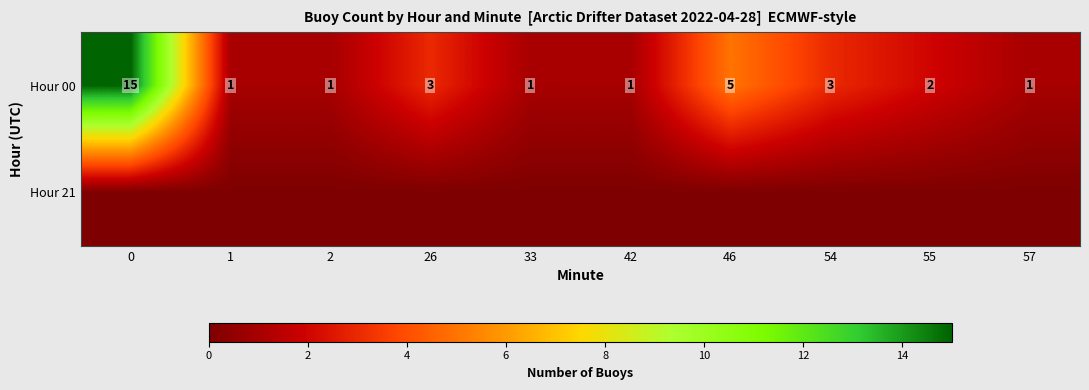

What is the difference between the Hour 00 values at 26 and 42?

2